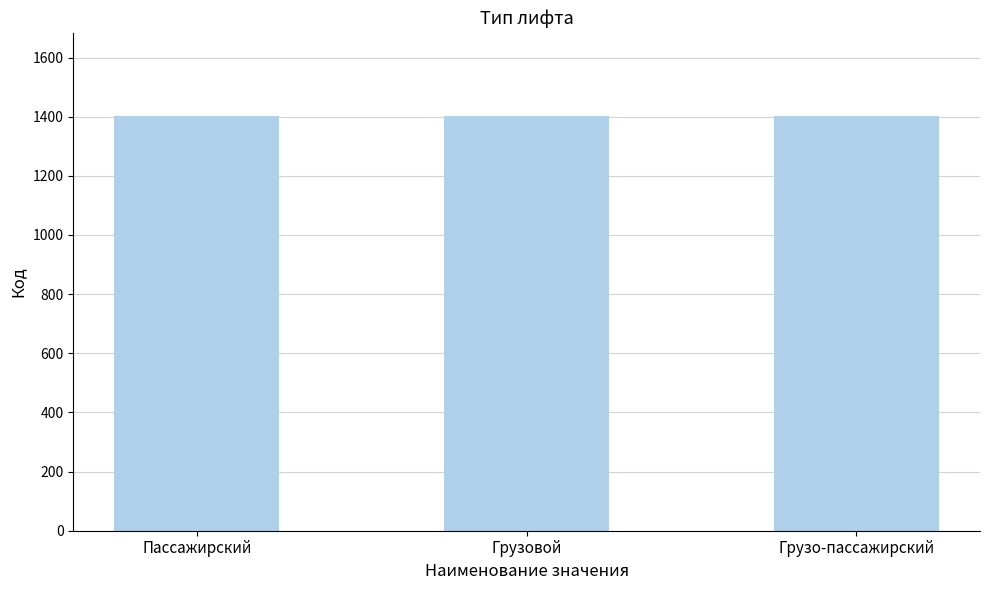

What position from the left is Грузо-пассажирский?

3